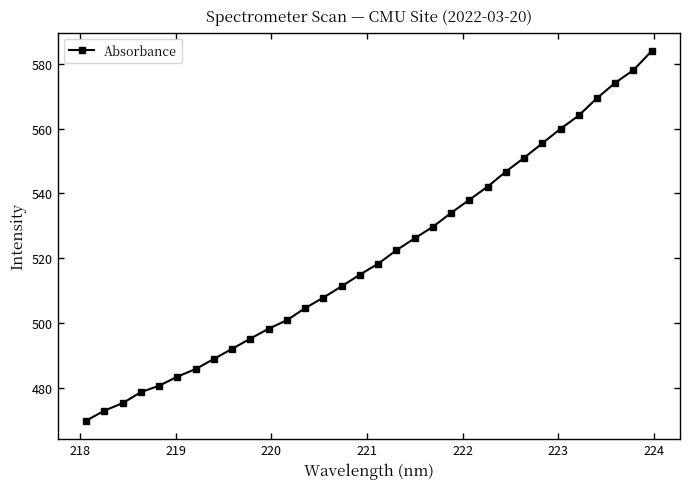

What is the difference between the maximum and minimum values?

114.2